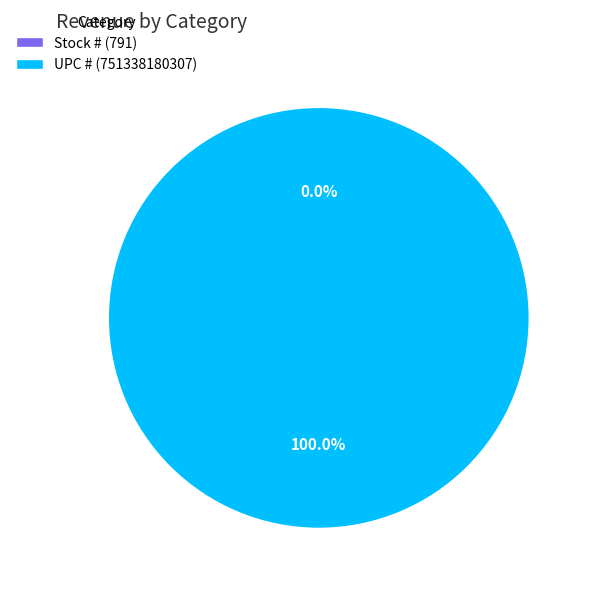

Does any single category account for the majority?

Yes